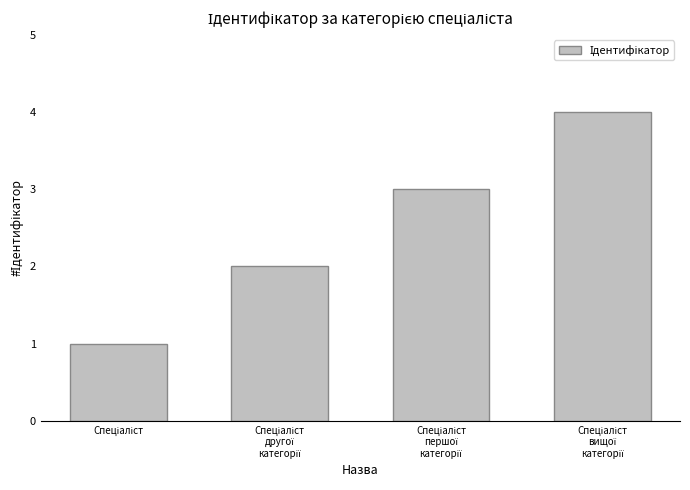

What is the maximum value shown in the chart?

4